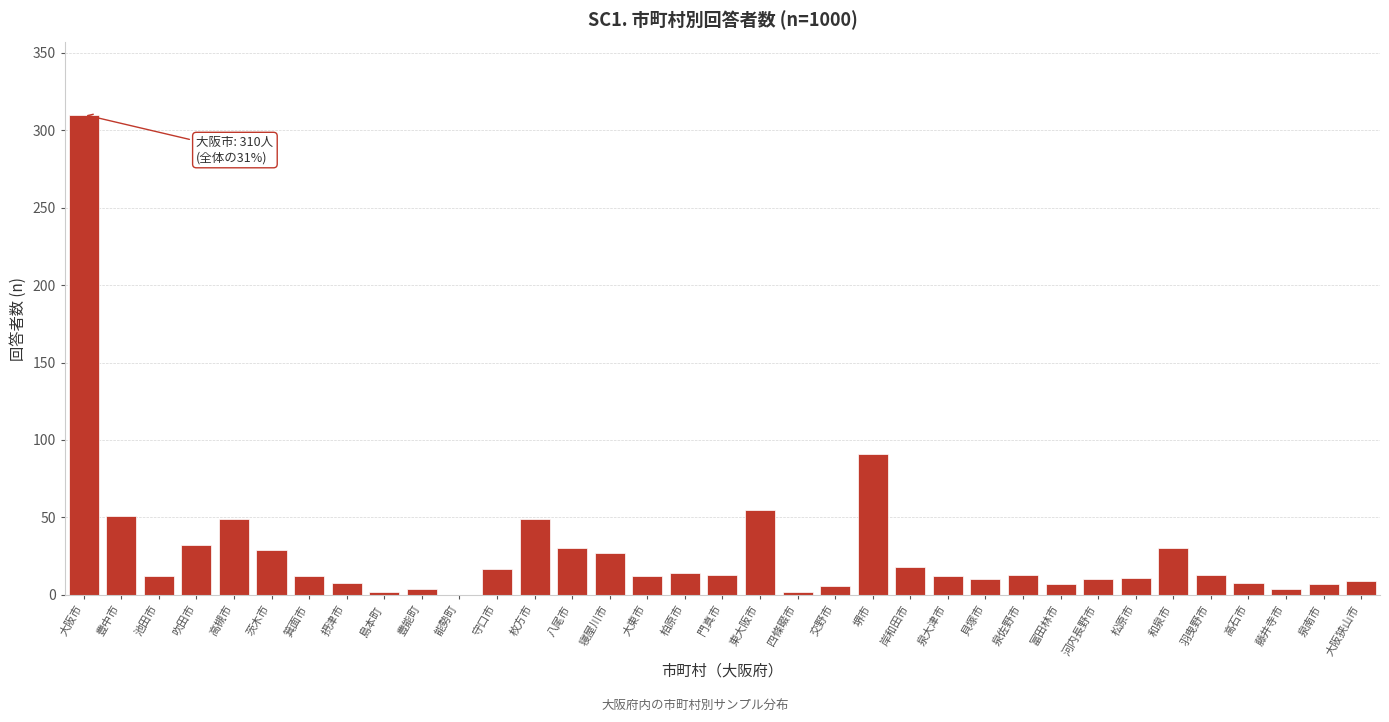

The chart shows a value of 12 at 箕面市. True or false?

True